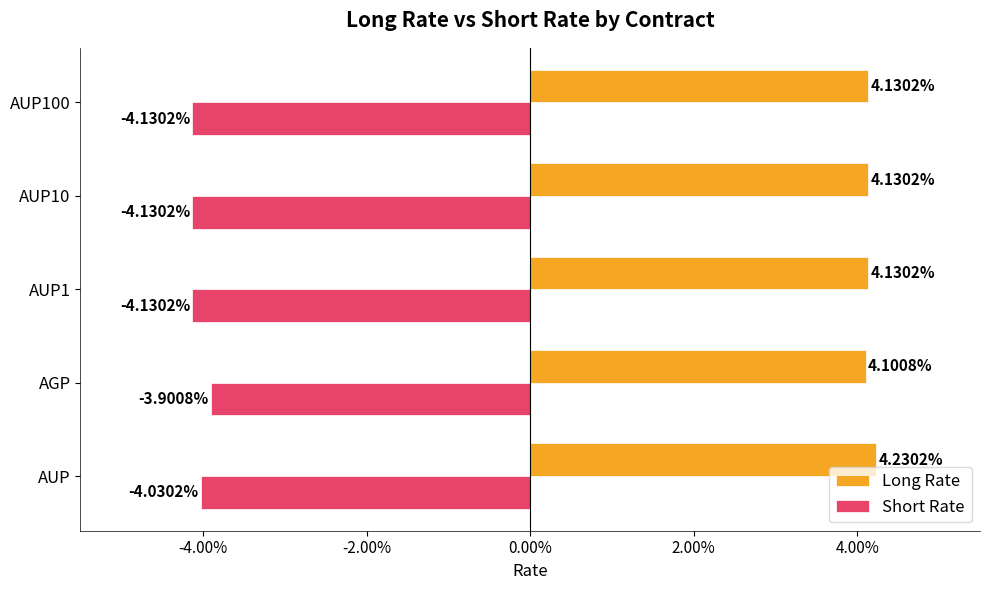

What are all the series names shown in the legend?

Long Rate, Short Rate